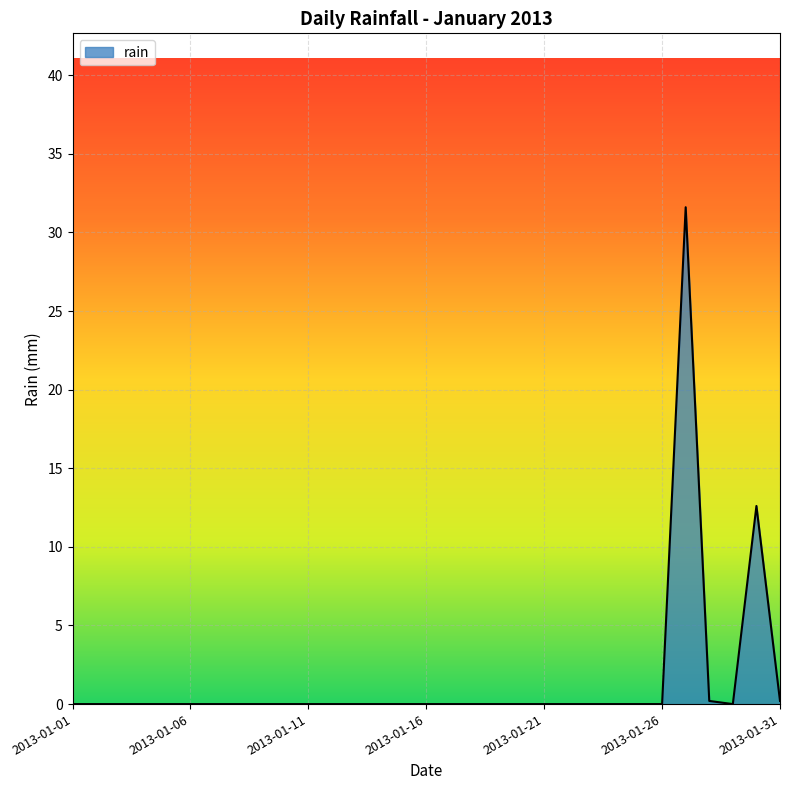

What is the maximum value shown in the chart?

31.6